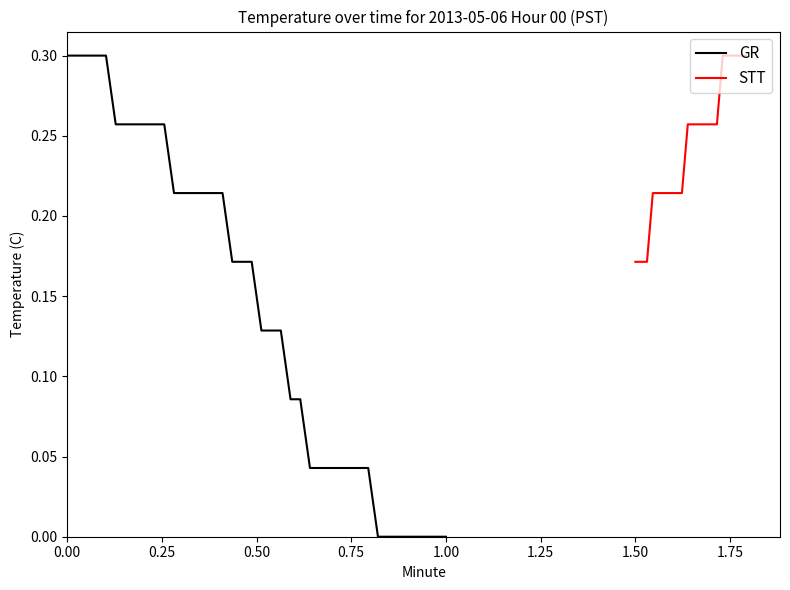

How many values are between 0 and 1?

40